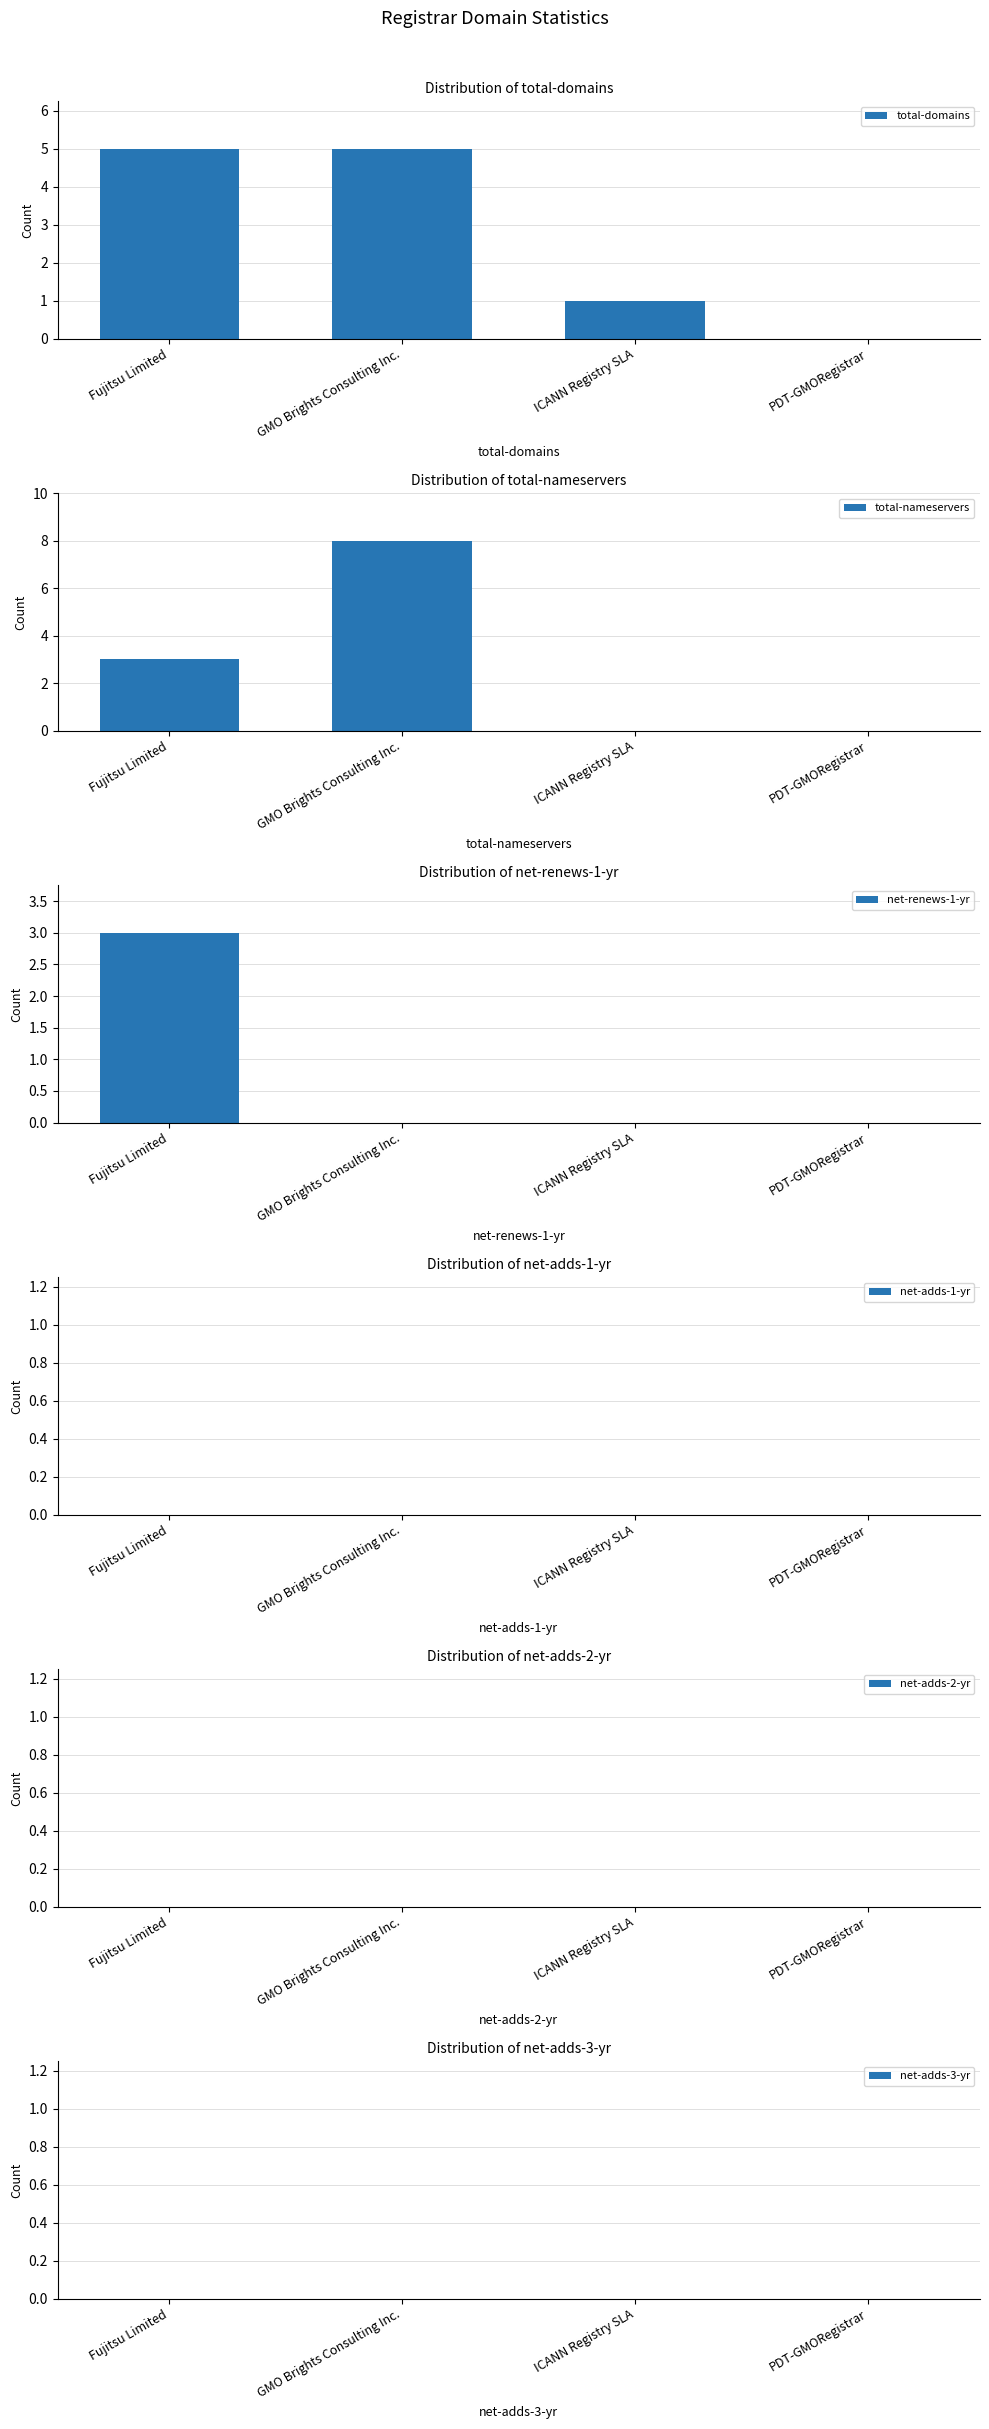

At GMO Brights Consulting Inc., list the series in order from smallest to largest.

net-renews-1-yr, net-adds-1-yr, net-adds-2-yr, net-adds-3-yr, total-domains, total-nameservers